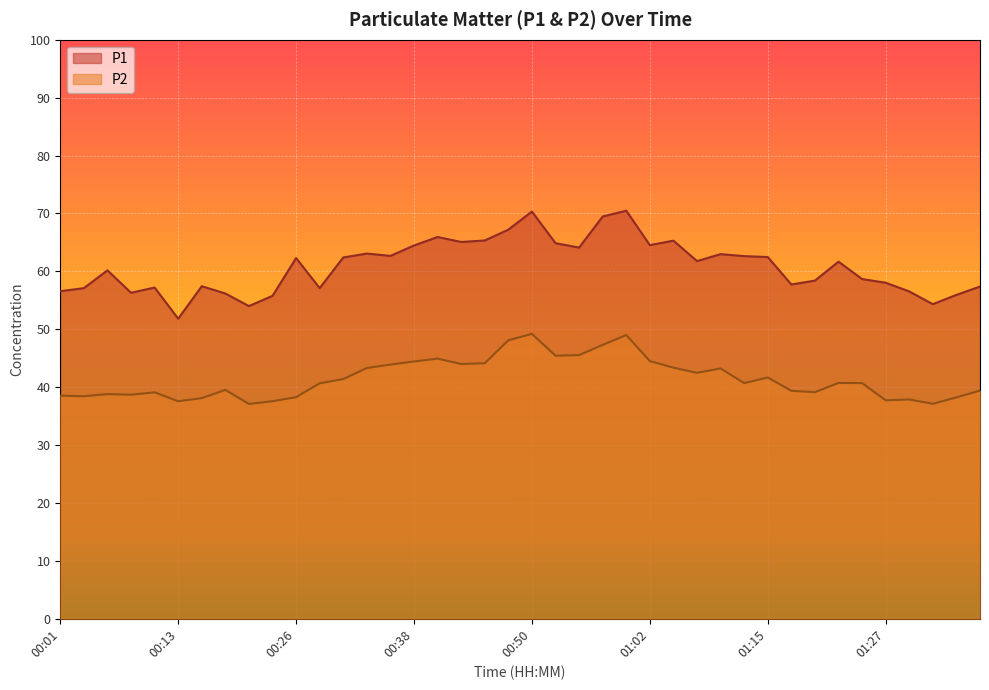

How many values in the P1 series exceed 61?

21